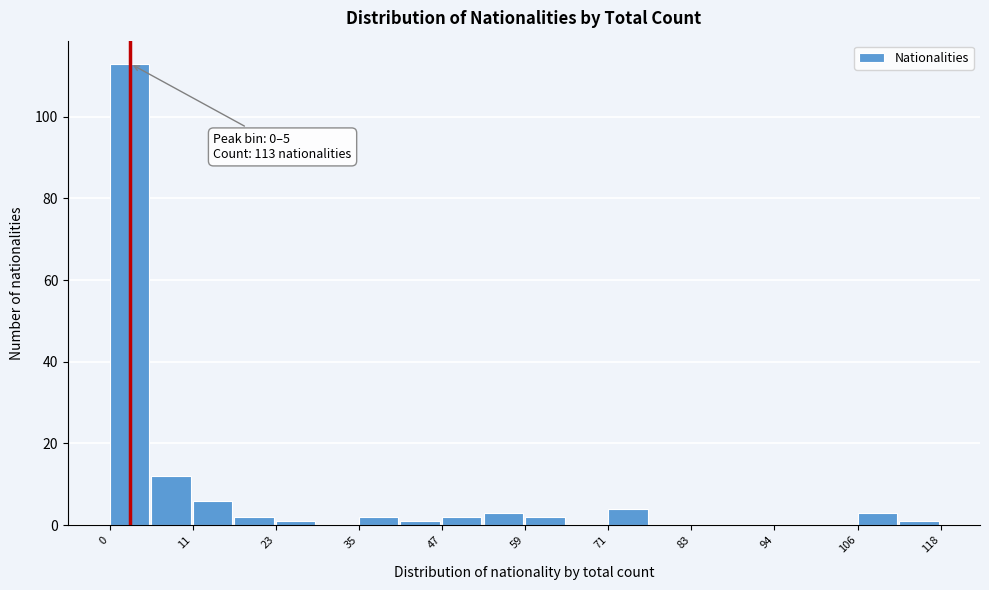

Around what value on the x-axis is the tallest bar? Give the approximate position of its centre, as read against the axis.

2